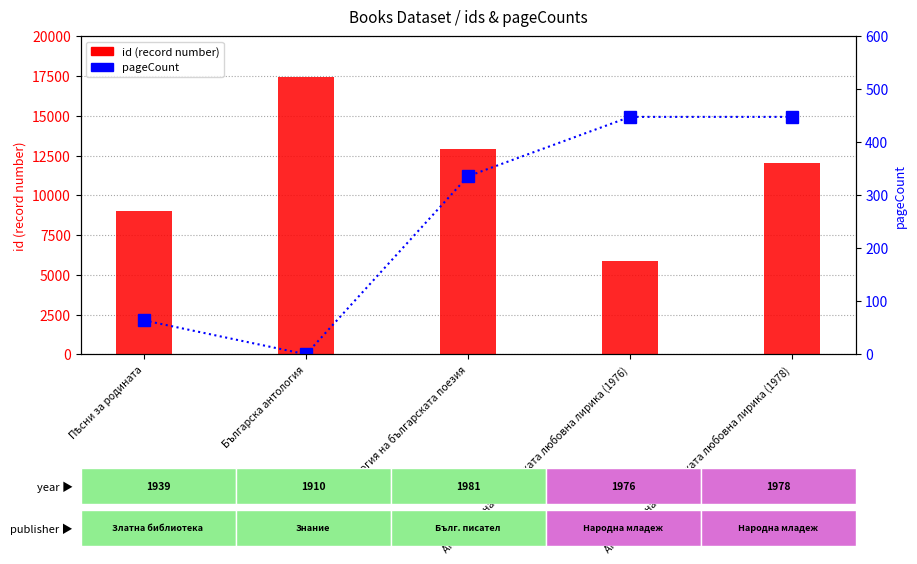

Is the value of pageCount at Антология на българската любовна лирика (1978) greater than the value of id (record number) at Антология на българската любовна лирика (1978)?

No